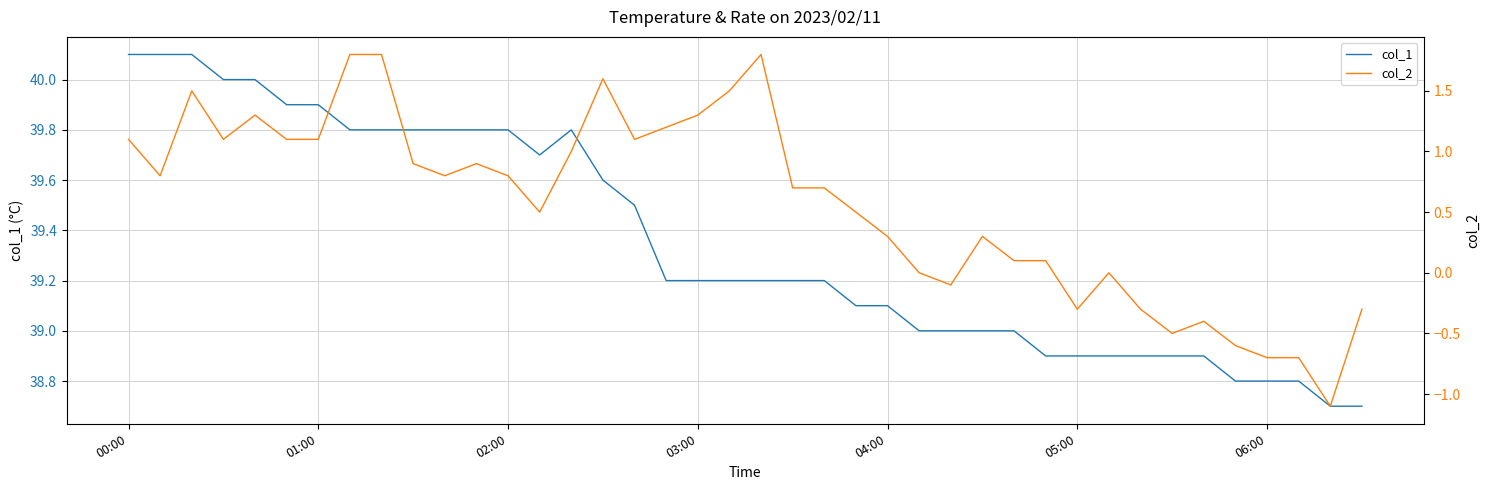

Reading right to left, list all the values displayed in this chart.

col_1: 38.7	38.7	38.8	38.8	38.8	38.9	38.9	38.9	38.9	38.9	38.9	39.0	39.0	39.0	39.0	39.1	39.1	39.2	39.2	39.2	39.2	39.2	39.2	39.5	39.6	39.8	39.7	39.8	39.8	39.8	39.8	39.8	39.8	39.9	39.9	40.0	40.0	40.1	40.1	40.1
col_2: -0.3	-1.1	-0.7	-0.7	-0.6	-0.4	-0.5	-0.3	0.0	-0.3	0.1	0.1	0.3	-0.1	0.0	0.3	0.5	0.7	0.7	1.8	1.5	1.3	1.2	1.1	1.6	1.0	0.5	0.8	0.9	0.8	0.9	1.8	1.8	1.1	1.1	1.3	1.1	1.5	0.8	1.1